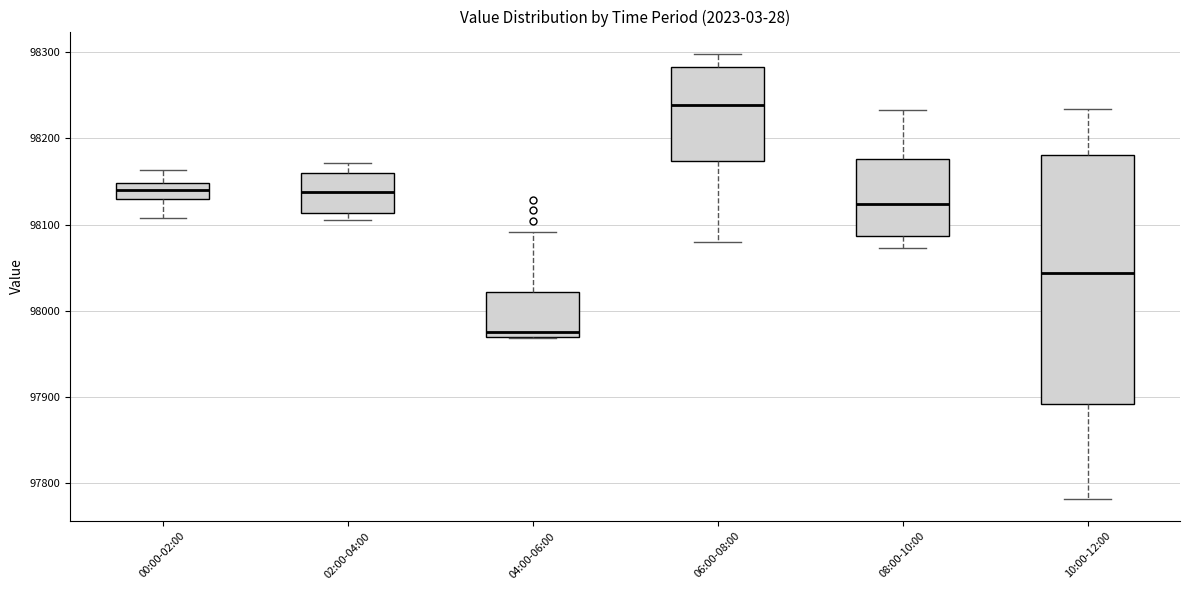

Which box has the highest median line?

06:00-08:00